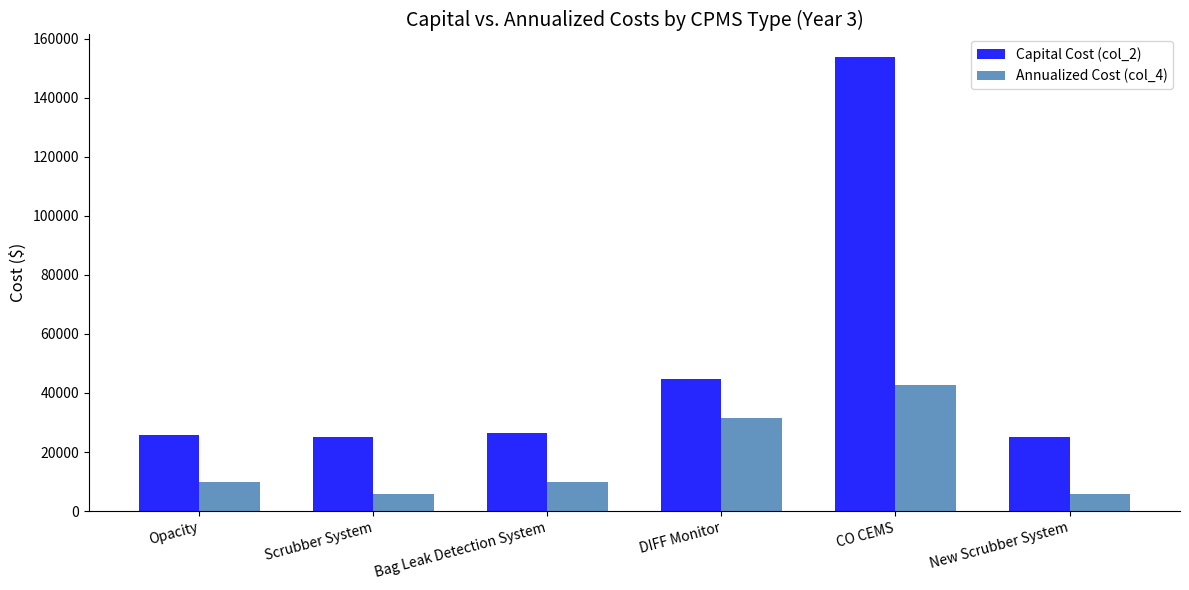

Which label corresponds to the largest value in the chart?

CO CEMS